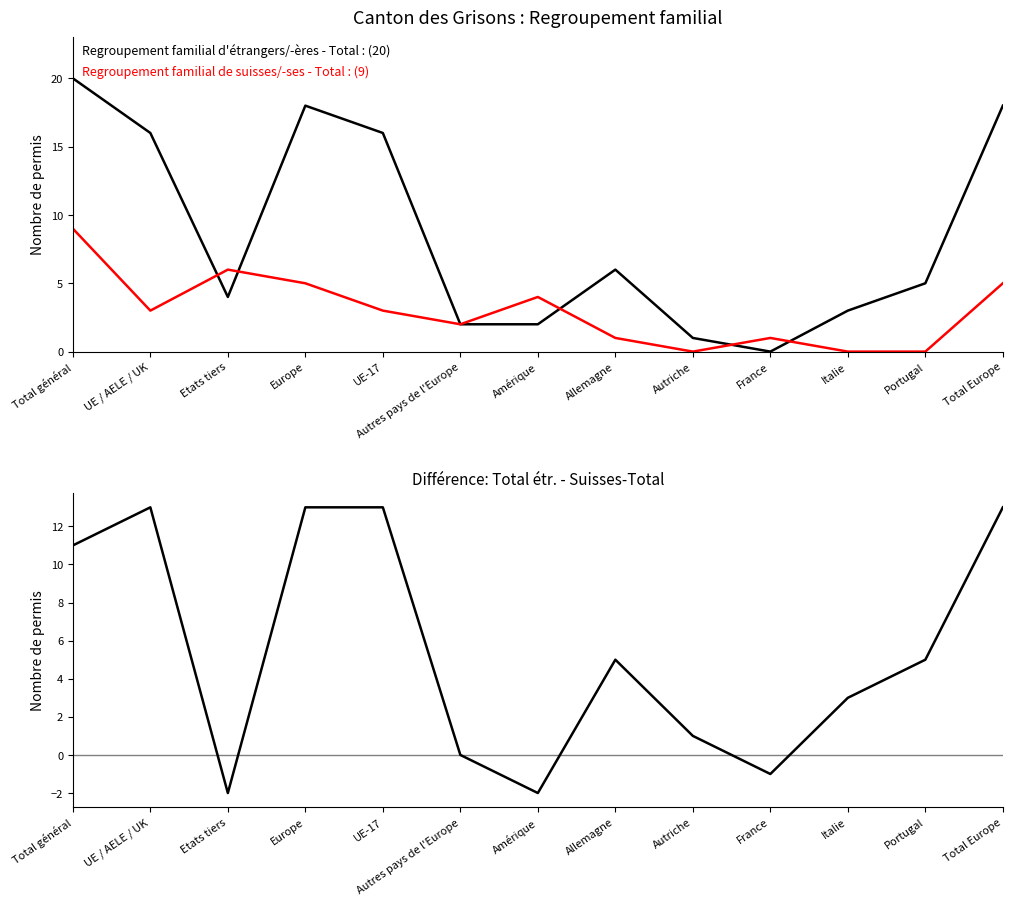

What is the average value of the Regroupement familial d'étrangers/-ères - Total series?

9